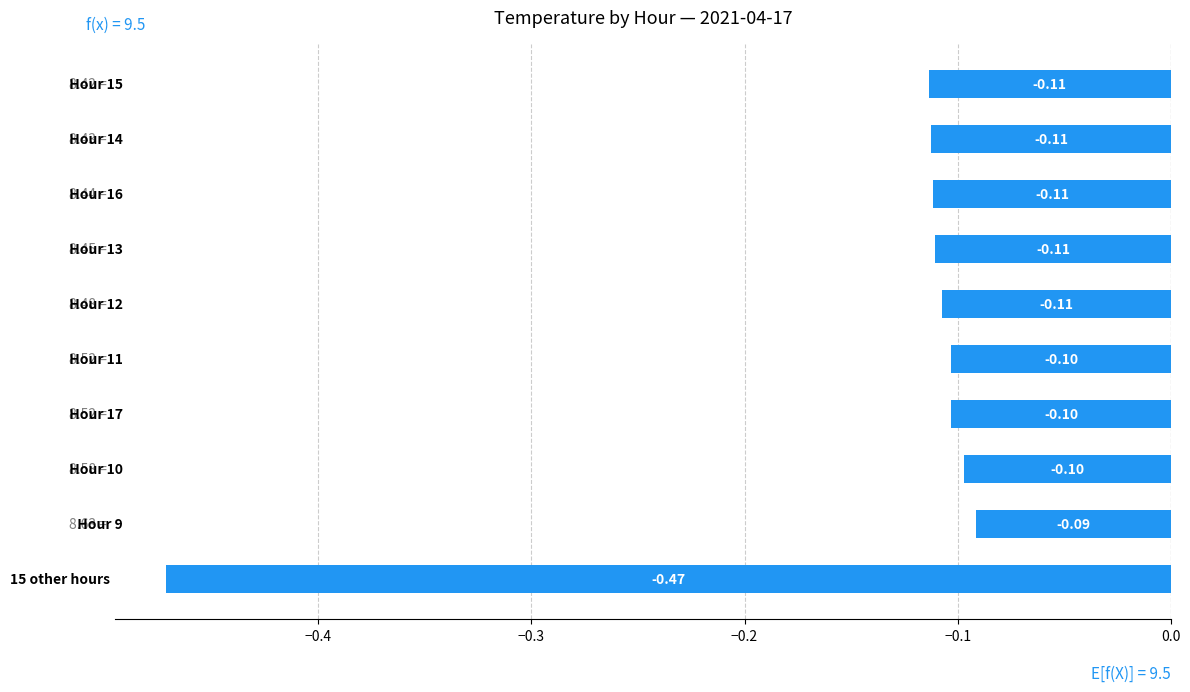

Does the chart contain stacked bars?

No